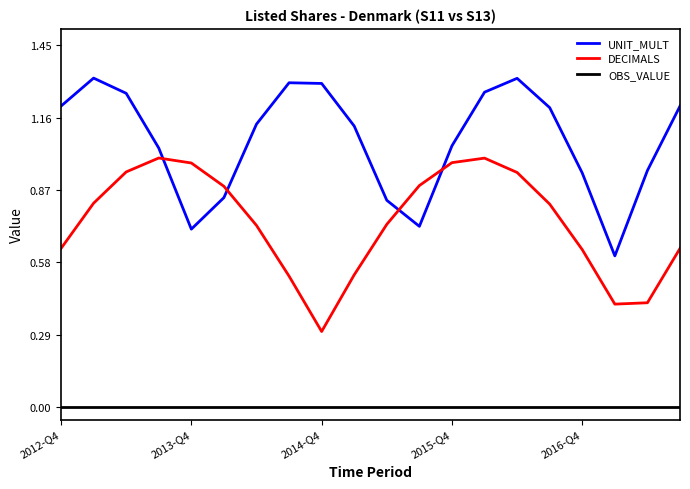

Which series has the largest total across all categories?

UNIT_MULT